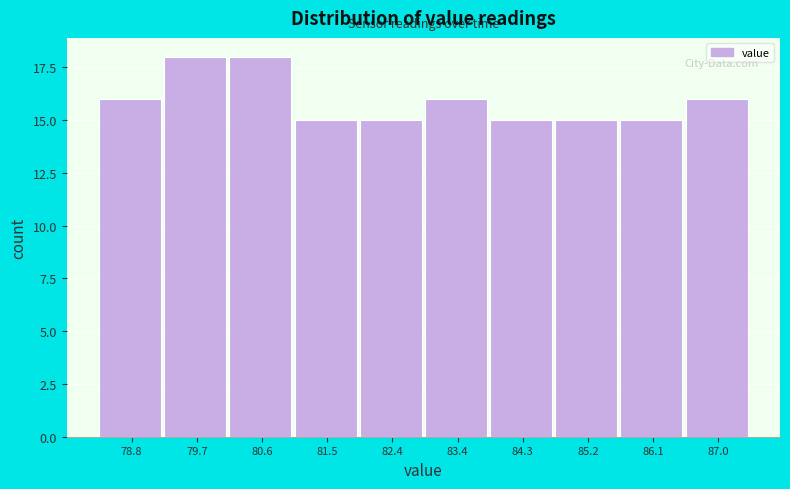

Reading left to right, transcribe all the data shown in this chart.

16	18	18	15	15	16	15	15	15	16